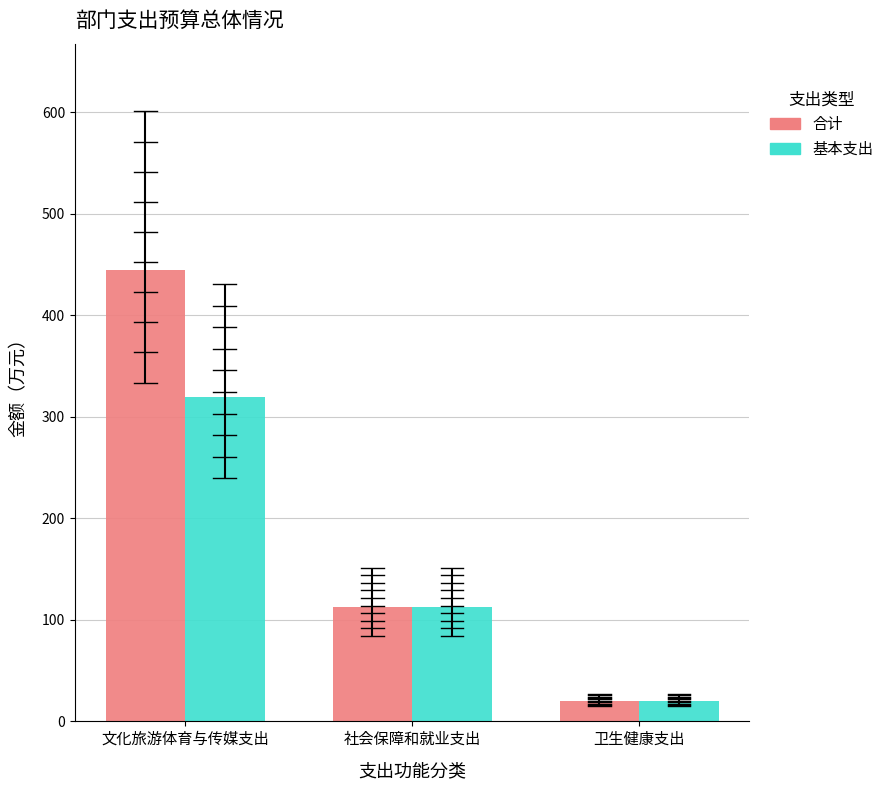

Rank the series by their average value, from lowest to highest.

基本支出, 合计